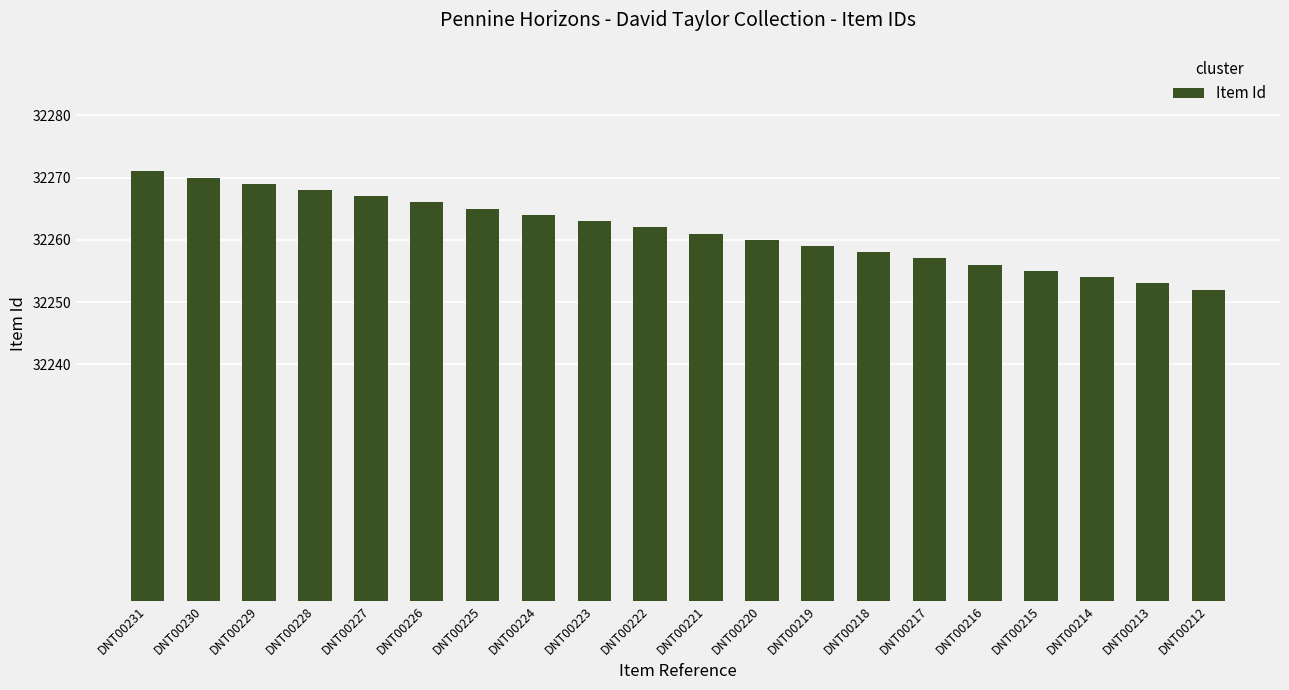

Rank the categories by value from highest to lowest.

DNT00231, DNT00230, DNT00229, DNT00228, DNT00227, DNT00226, DNT00225, DNT00224, DNT00223, DNT00222, DNT00221, DNT00220, DNT00219, DNT00218, DNT00217, DNT00216, DNT00215, DNT00214, DNT00213, DNT00212